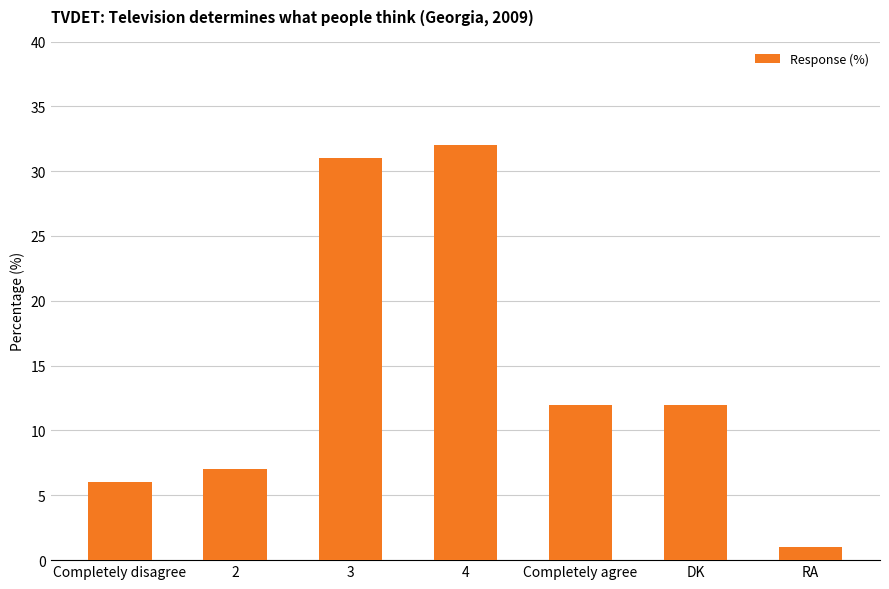

At which category does the chart reach its minimum across all series?

RA